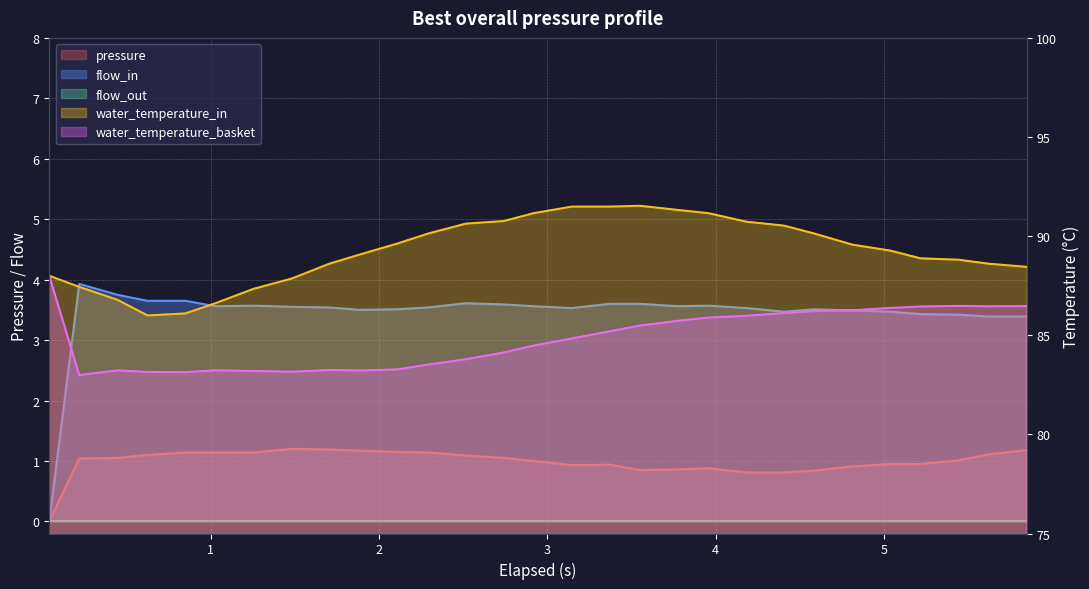

The water_temperature_basket series shows 86.2 at 4.586. True or false?

True